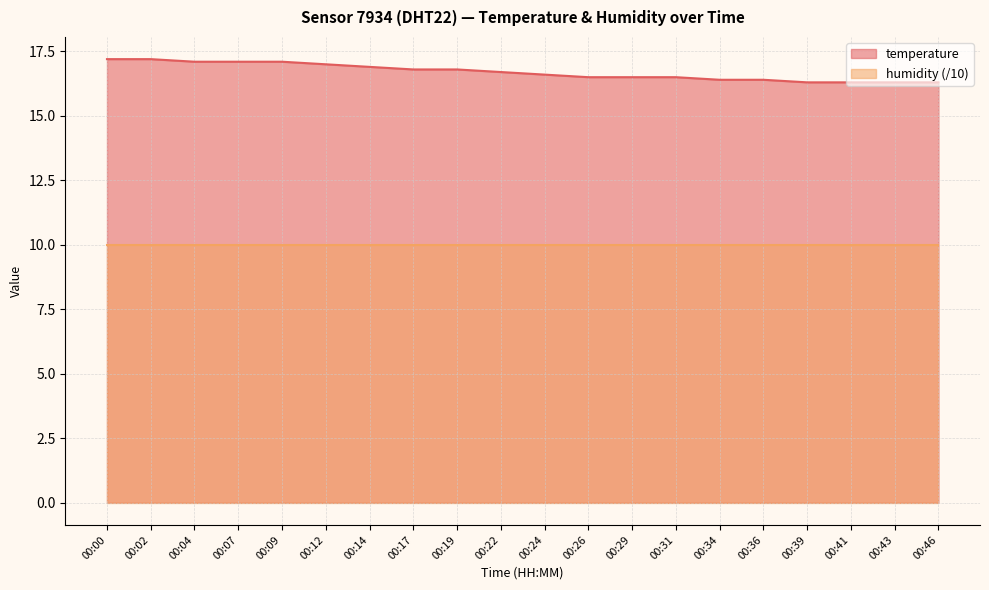

Between 00:07 and 00:43, which is larger?

00:07